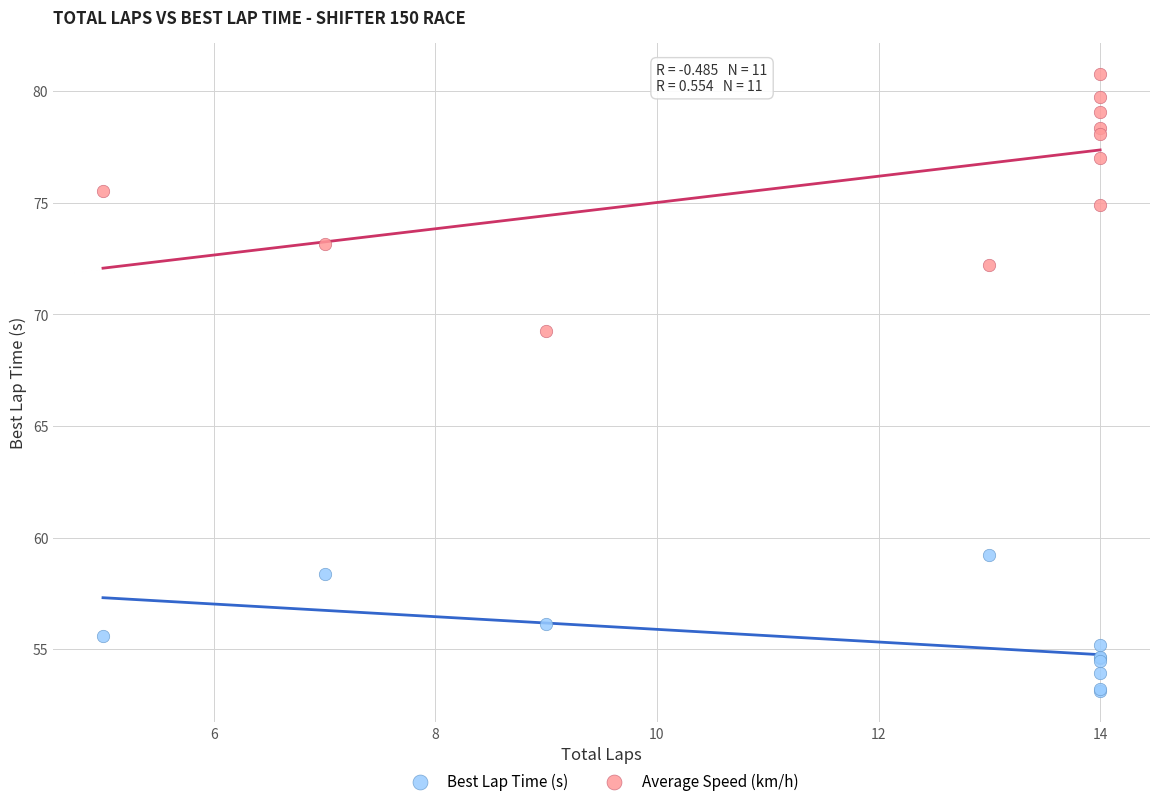

Which series has the largest Y range (max minus min)?

Average Speed (km/h)